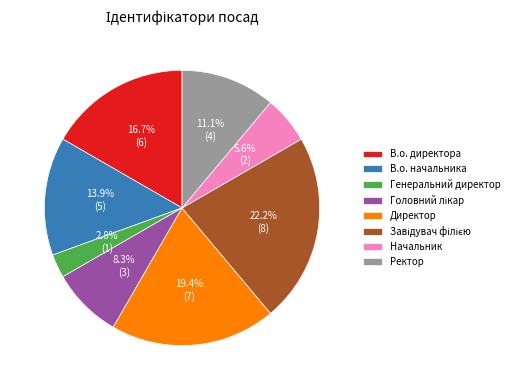

Combined, do Начальник and В.о. директора account for over 50%?

No